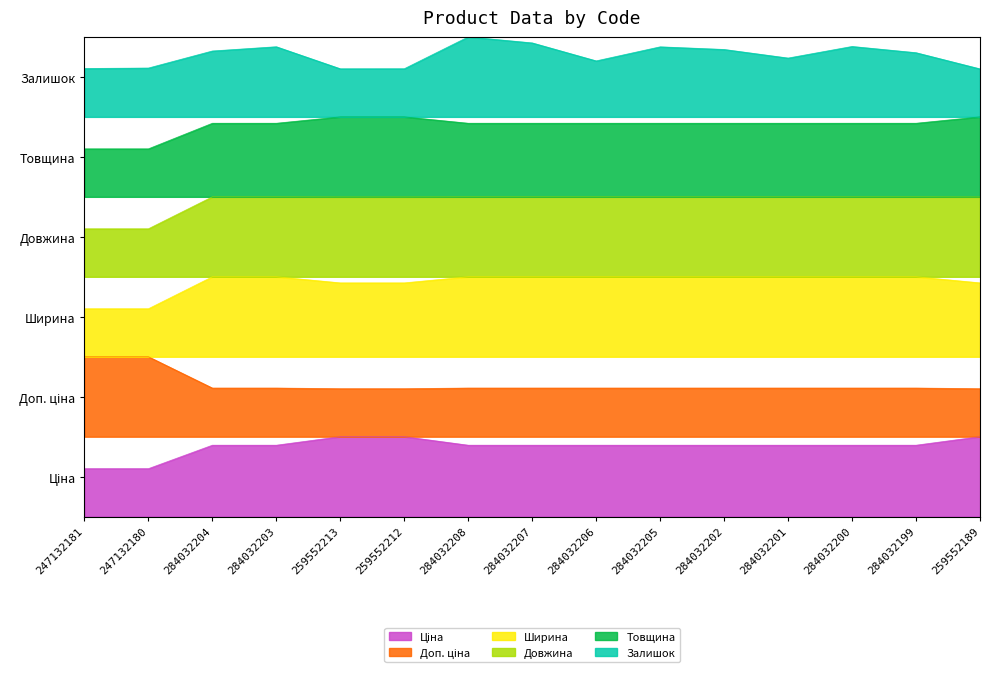

How many categories are shown in the chart?

15